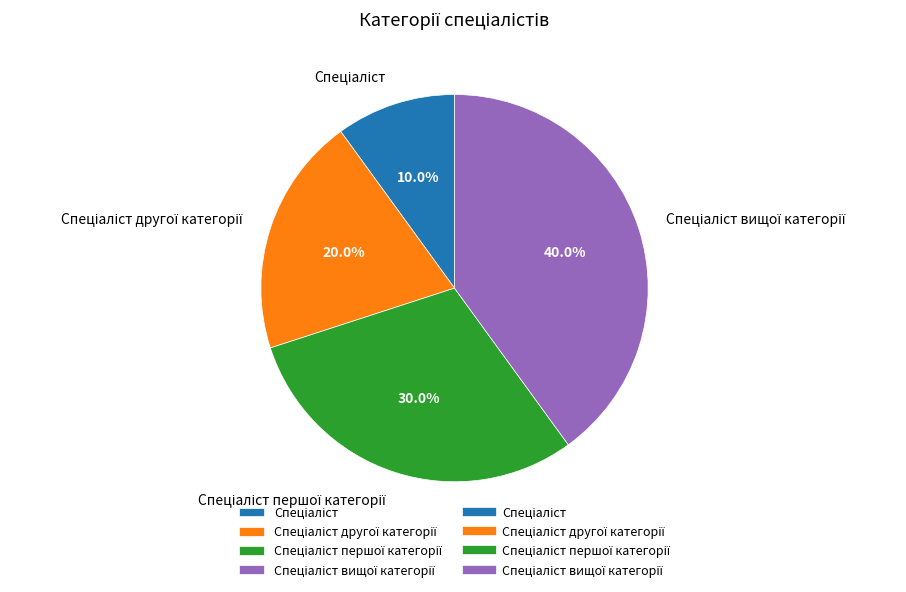

Does any single category account for the majority?

No